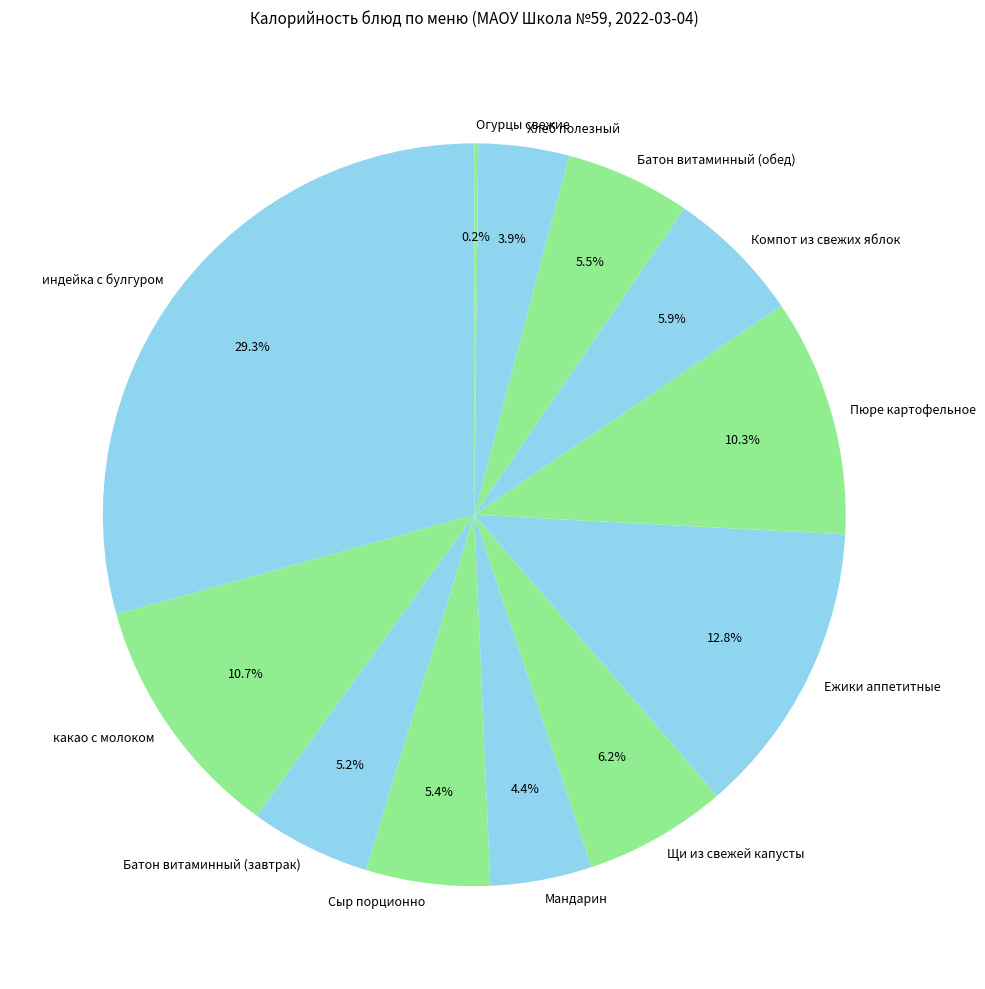

How much of the chart is everything except Батон витаминный (завтрак)?

94.8%